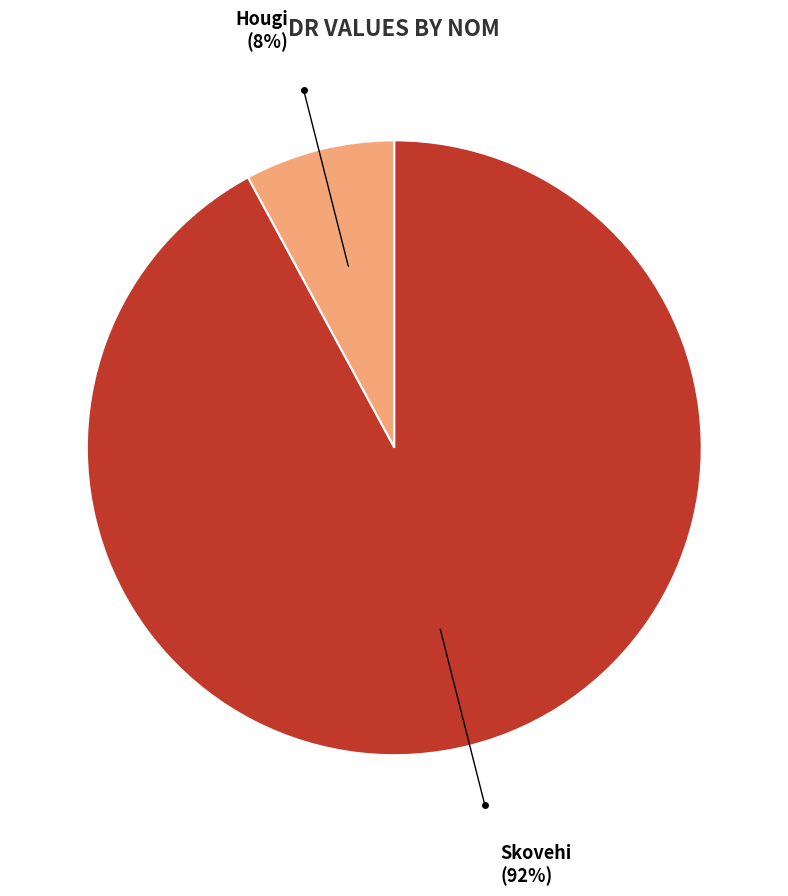

Is there a majority slice in this chart?

Yes